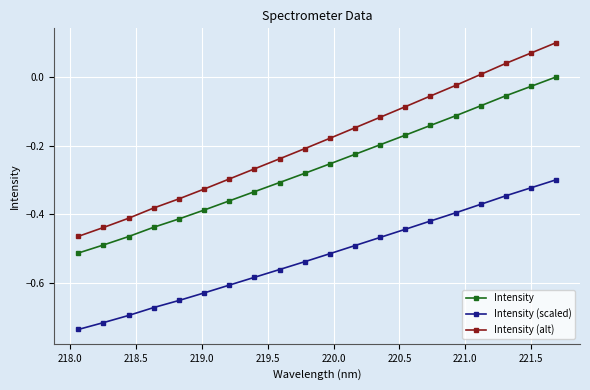

List the series in order of their overall mean, lowest first.

Intensity (scaled), Intensity, Intensity (alt)